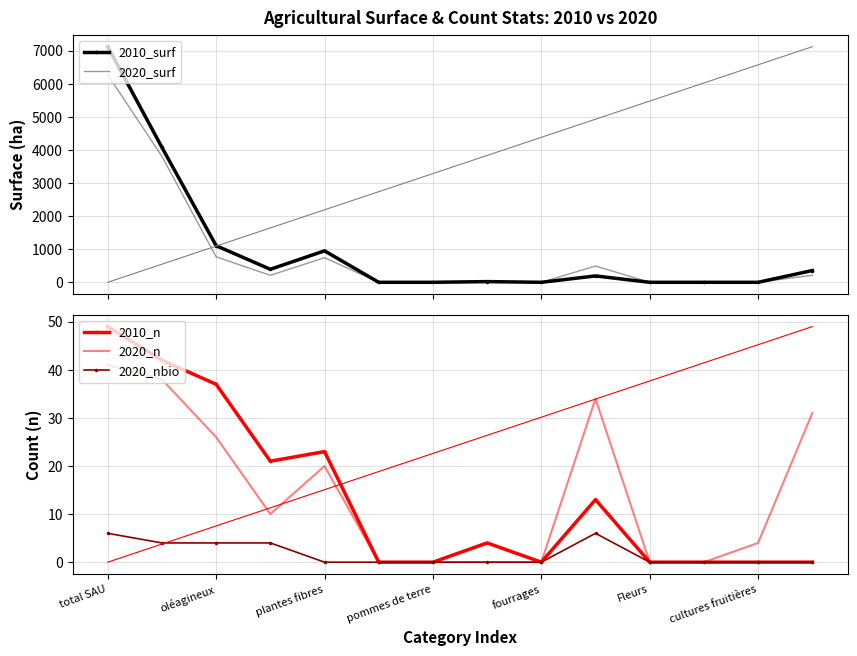

Which category has the highest value in the 2020_n series?

total SAU